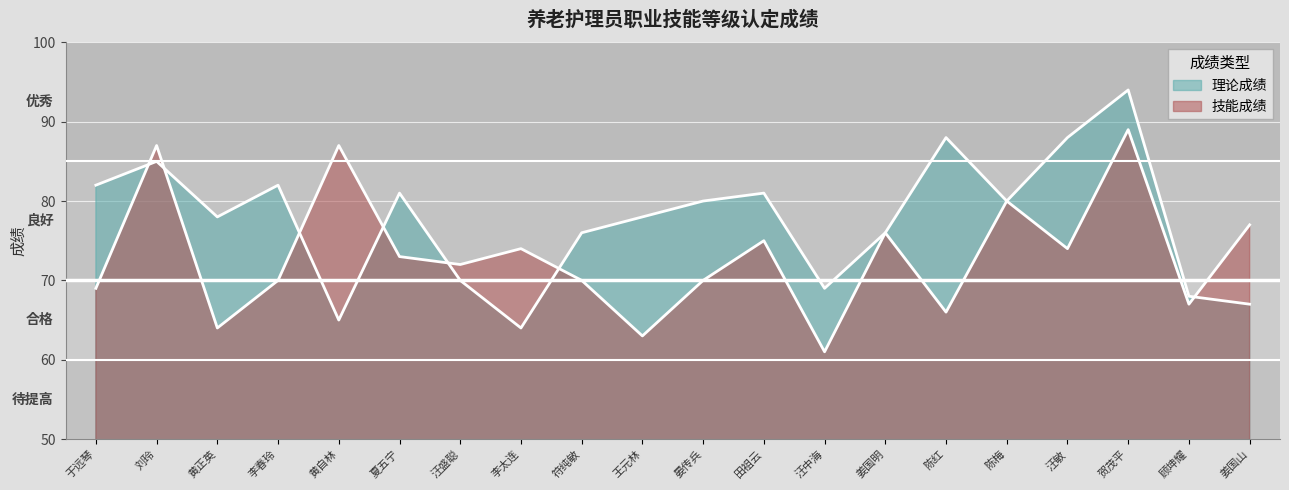

What is the label of the 16th point from the right?

黄自林